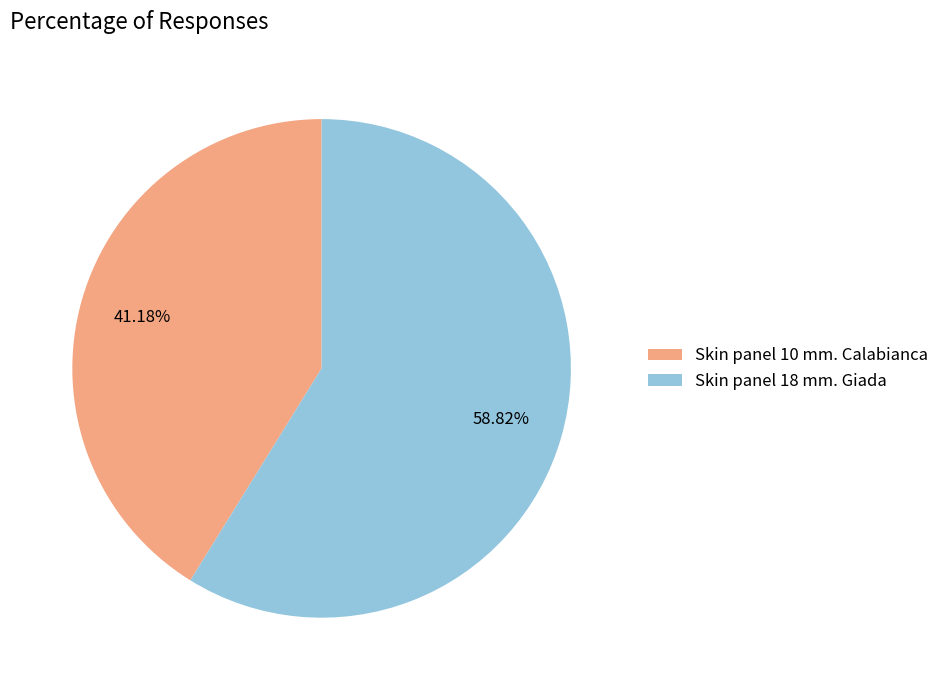

To the nearest percent, what portion does Skin panel 18 mm. Giada represent?

59%